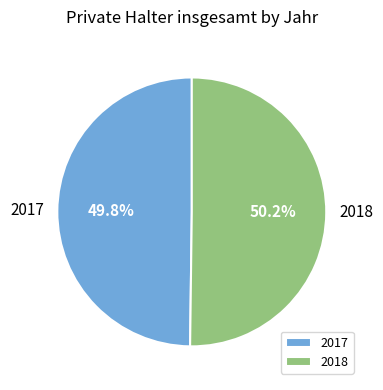

Do 2017 and 2018 together represent more than half of the pie?

Yes